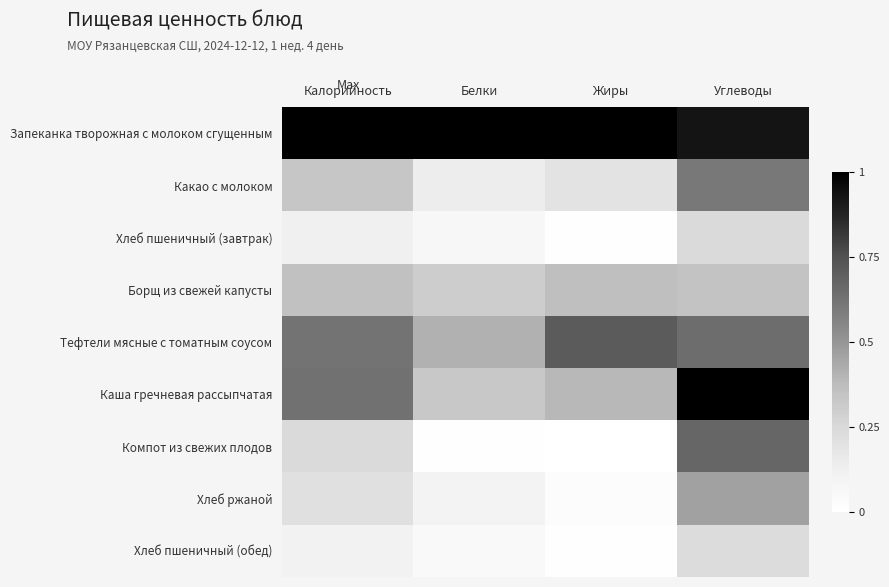

How many categories are shown in the chart?

4